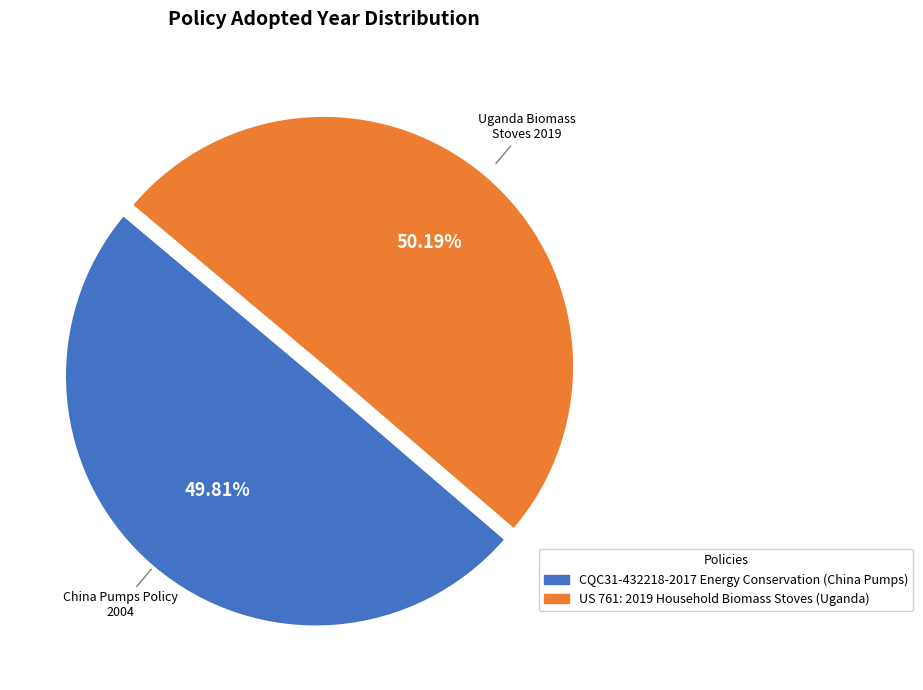

The CQC31-432218-2017 Energy Conservation (China Pumps) slice represents 44% of the pie. True or false?

False